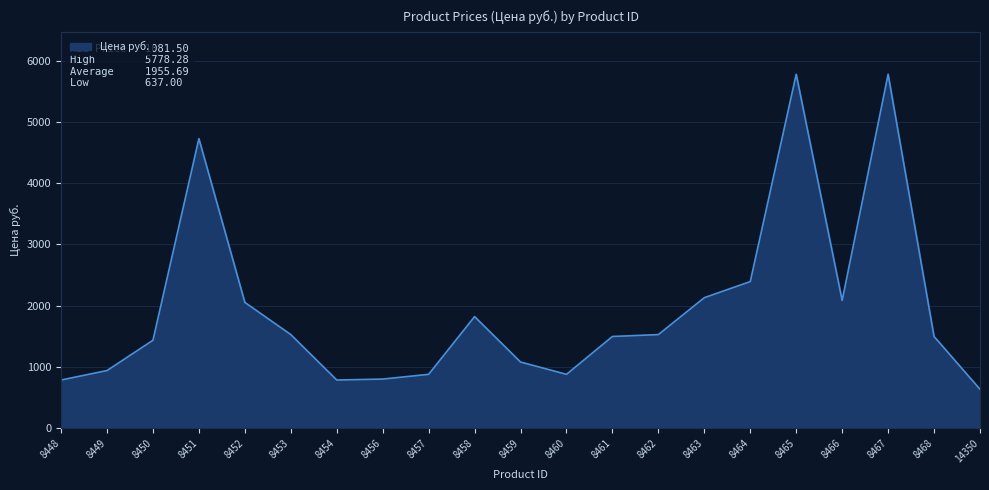

What is the ratio of the value at 8450 to the value at 8453?

0.9